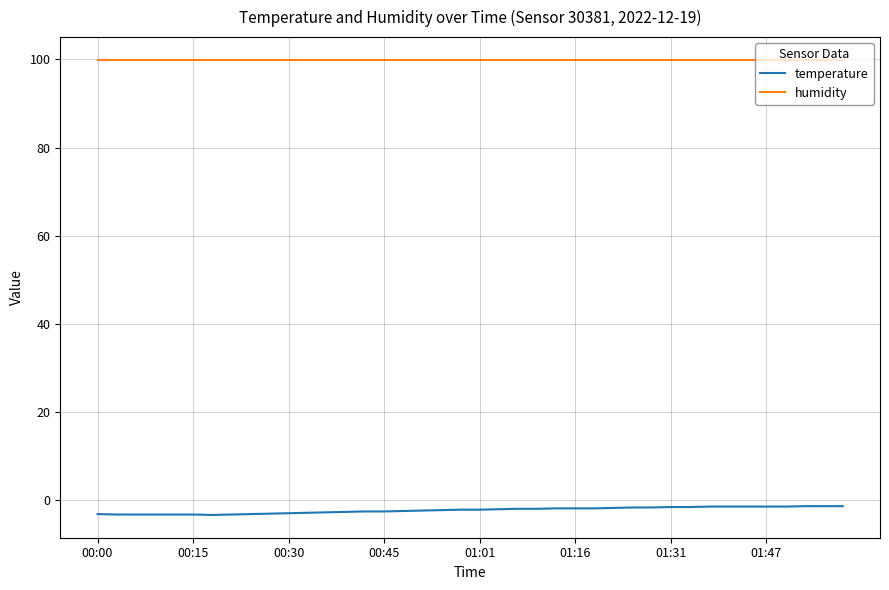

What is the smallest value displayed?

-3.4